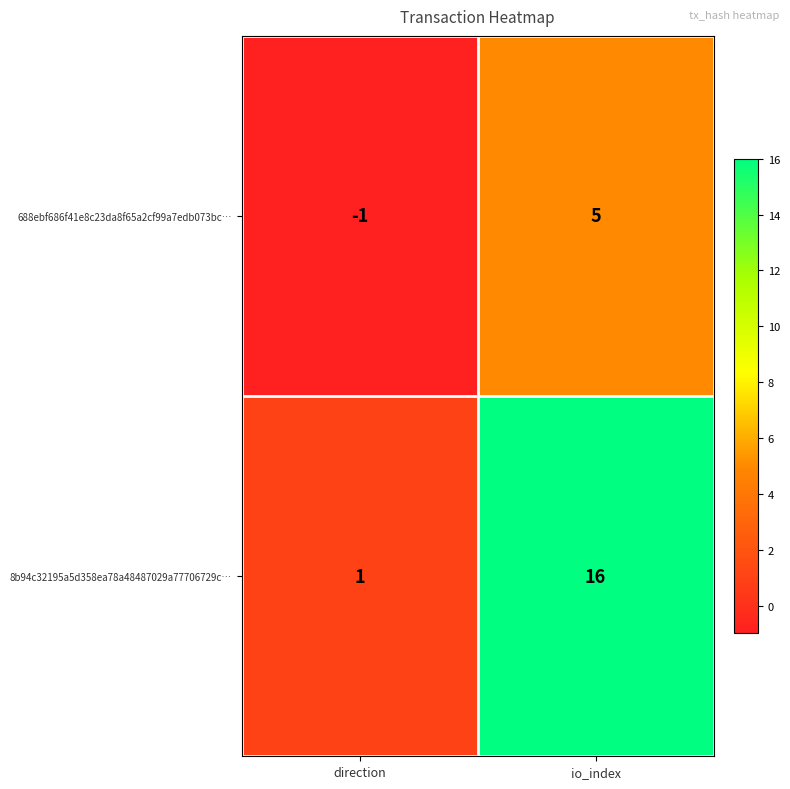

True or false: 8b94c32195a5d358ea78a48487029a77706729c… has a value of 16 at io_index.

True